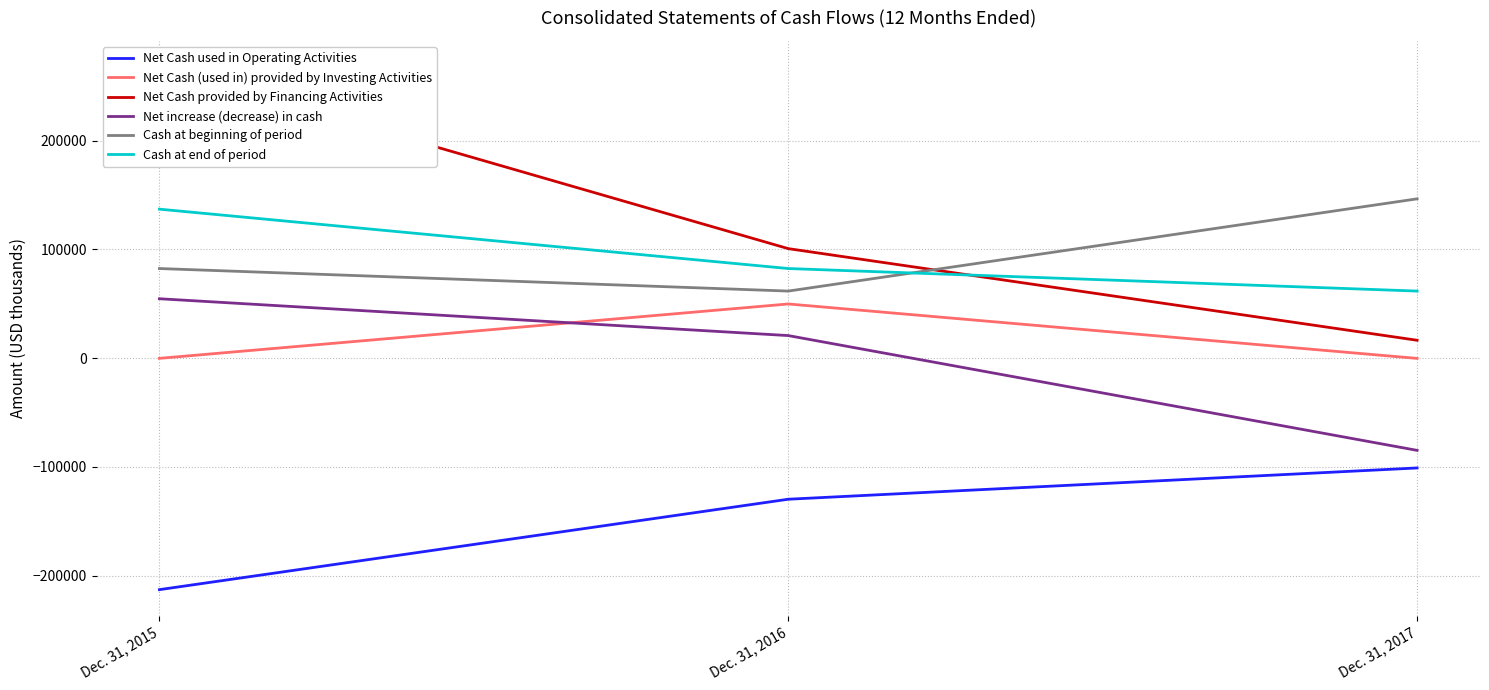

Rank the series at Dec. 31, 2017 from highest to lowest value.

Cash at beginning of period, Cash at end of period, Net Cash provided by Financing Activities, Net Cash (used in) provided by Investing Activities, Net increase (decrease) in cash, Net Cash used in Operating Activities